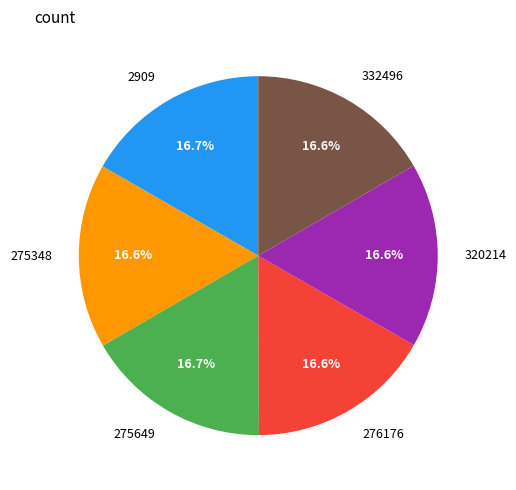

What percentage do 2909 and 276176 together represent?

33.4%